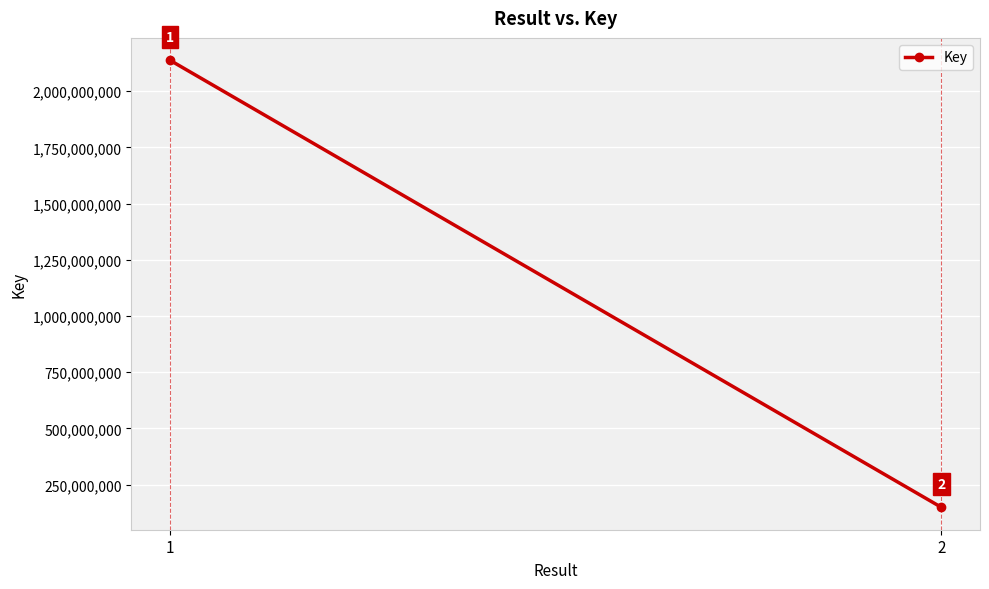

What is the difference between the values at 1 and 2?

1989393990